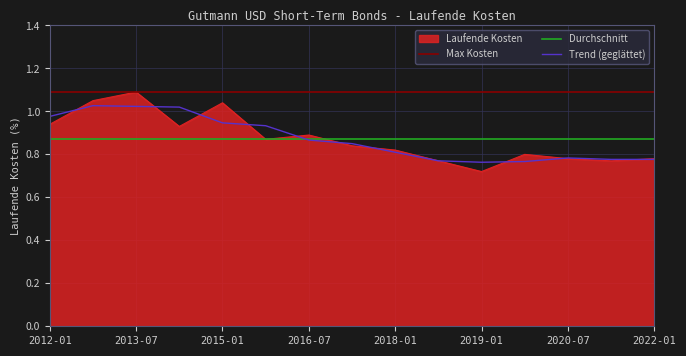

The chart shows a value of 0.9 at 2014-01. True or false?

True